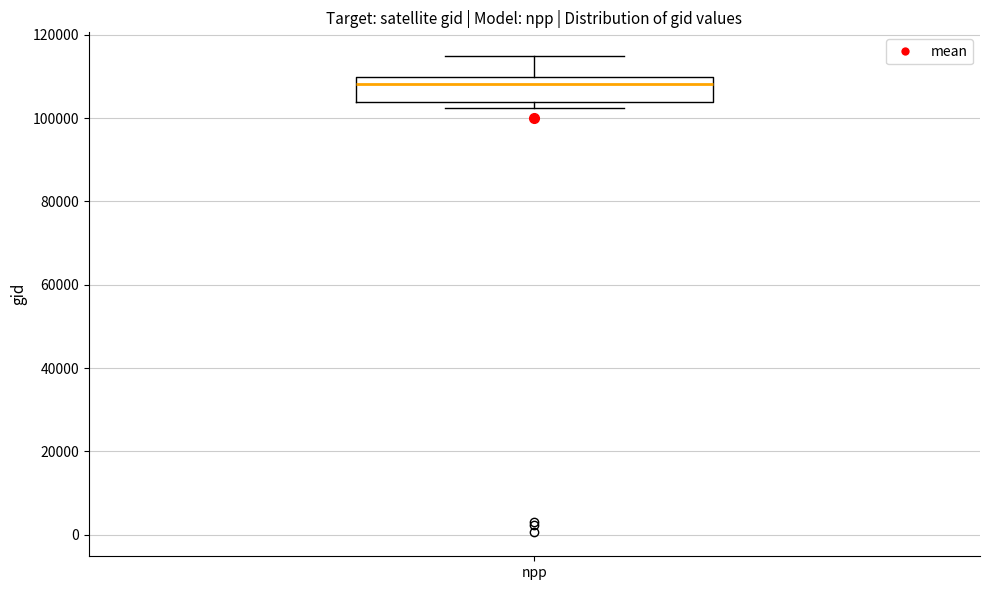

Where does the median line of the box for npp sit on the y-axis? The values are not printed on the chart, so give them approximately, as read against the axis.

108000